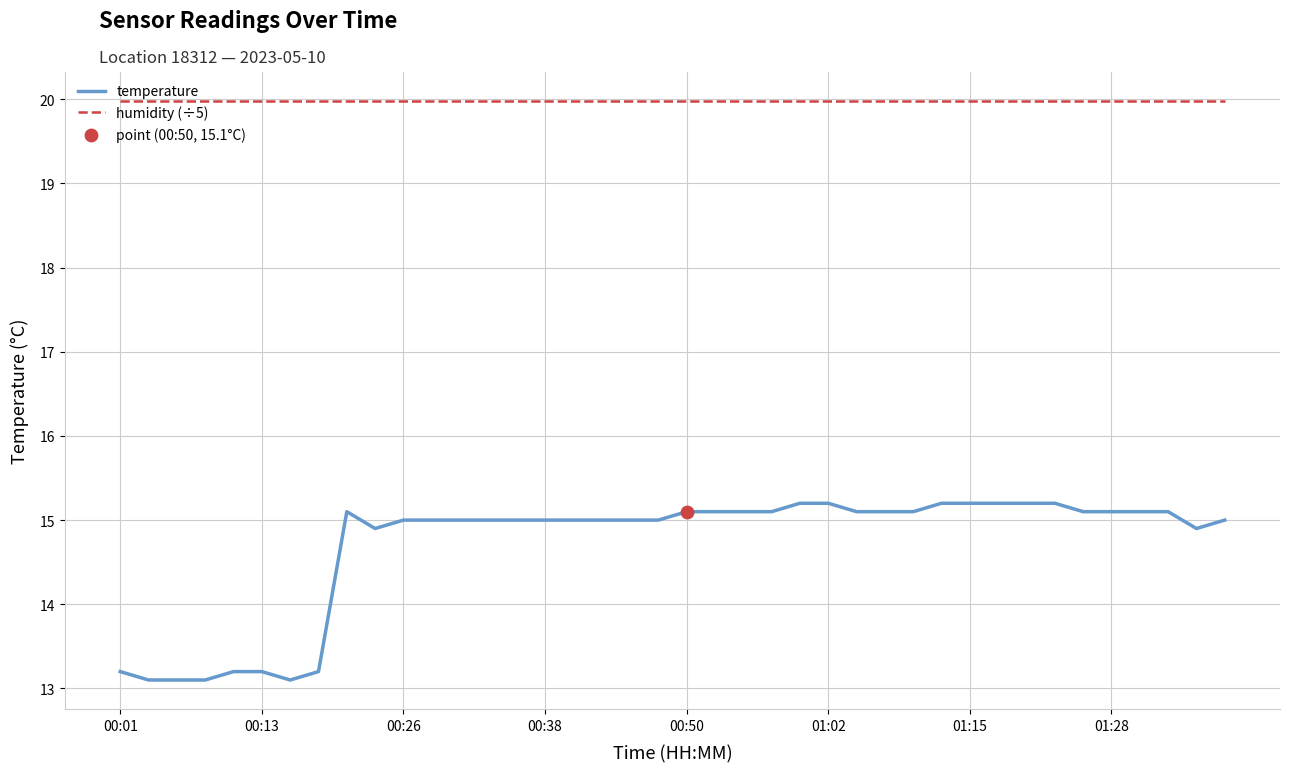

What is the lowest value of the humidity (÷5) series?

20.0